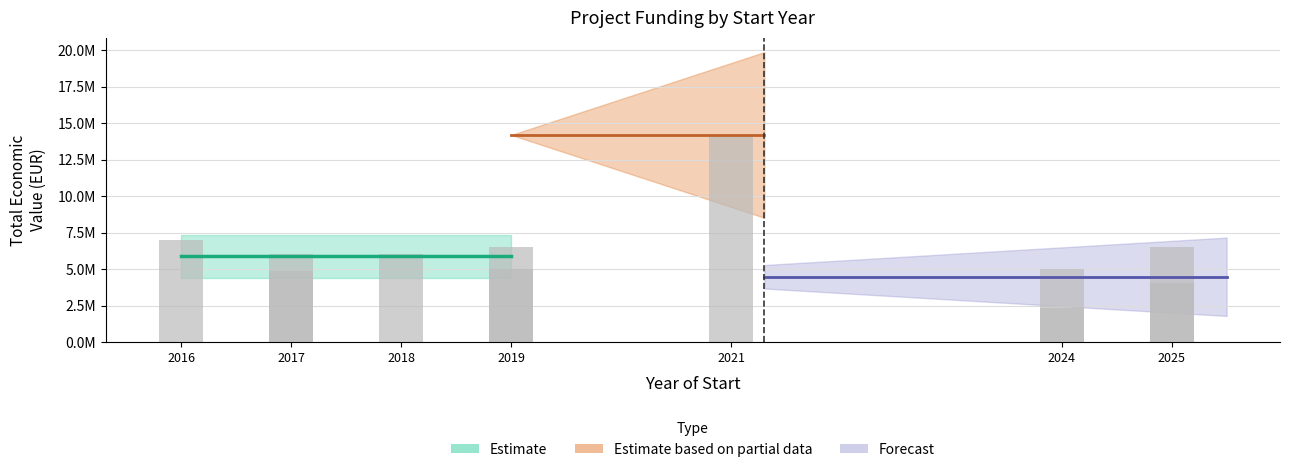

What is the value of the 8th bar from the left?

2348280